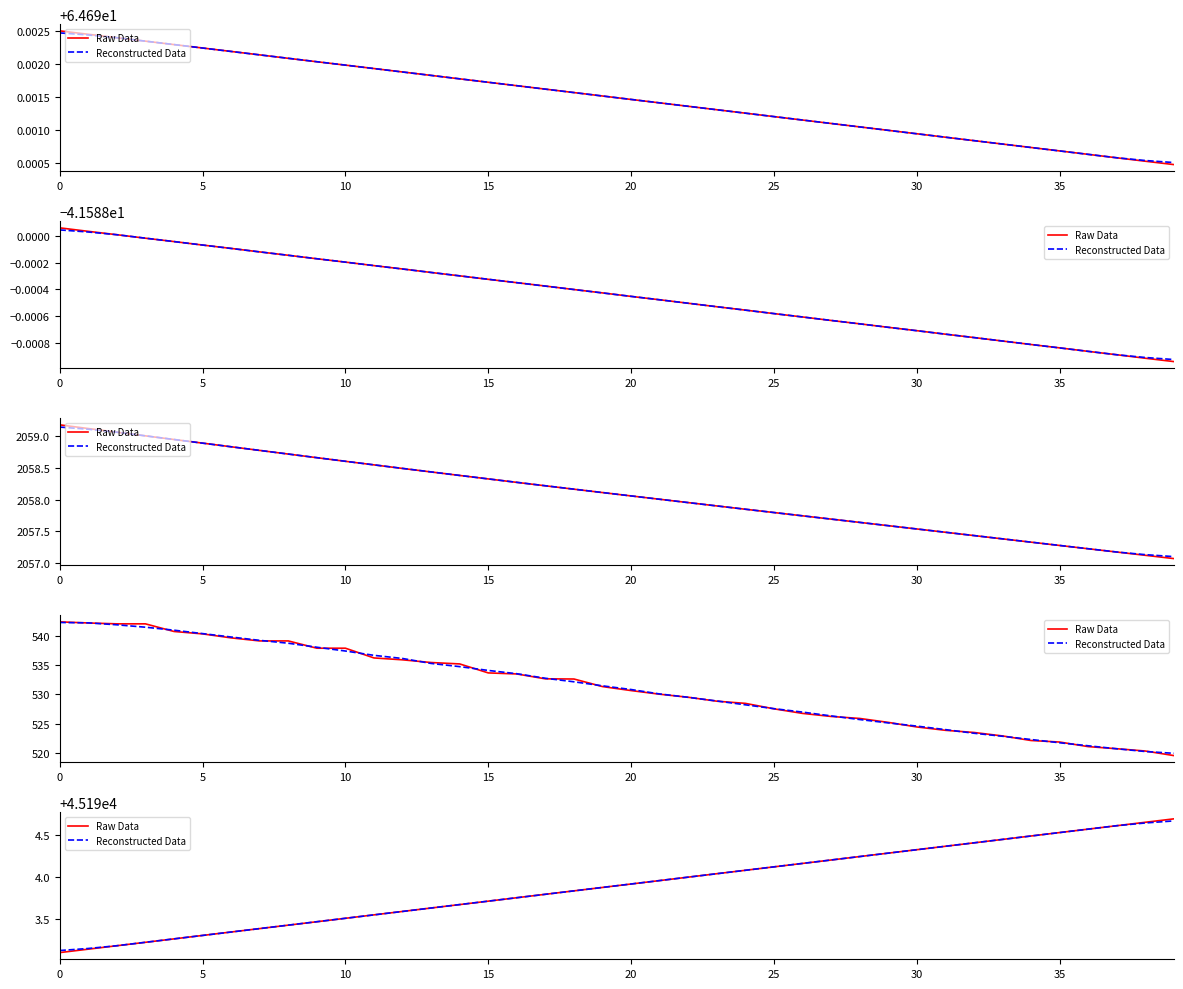

Does the chart have visible grid lines?

No